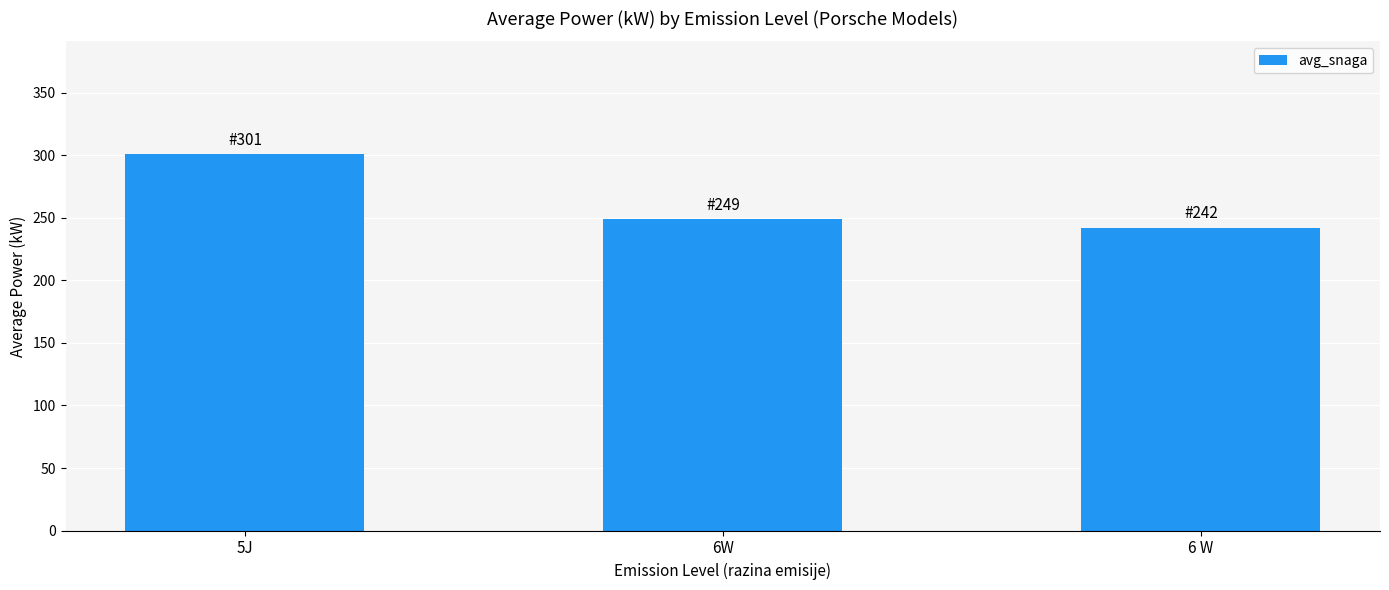

Approximately how many times larger is the value at 5J compared to 6 W?

1.2